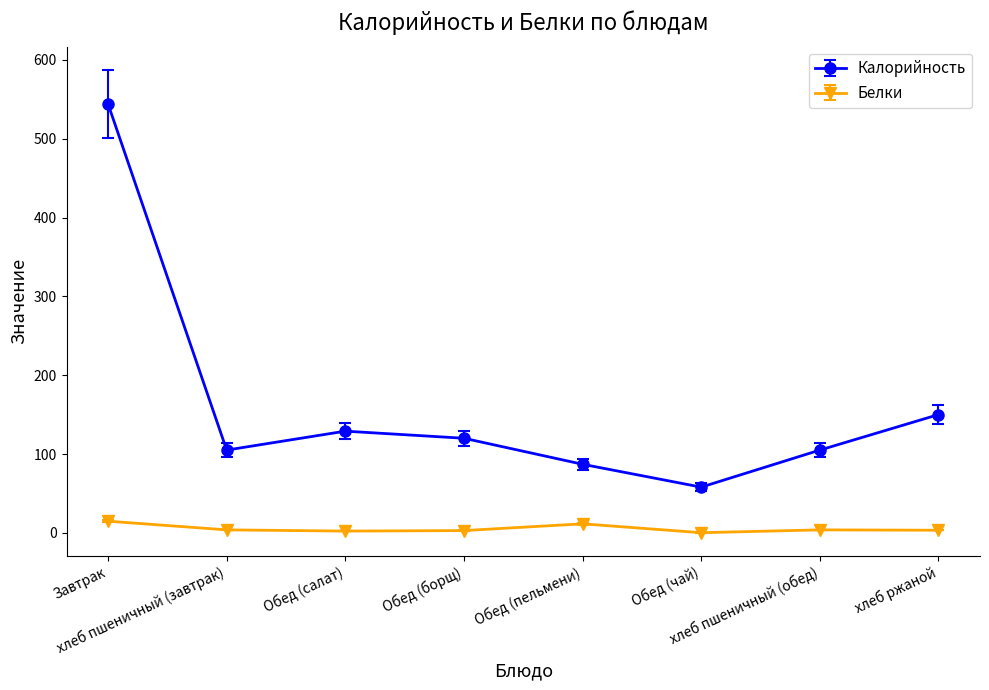

At which label is Калорийность closest to 301?

хлеб ржаной